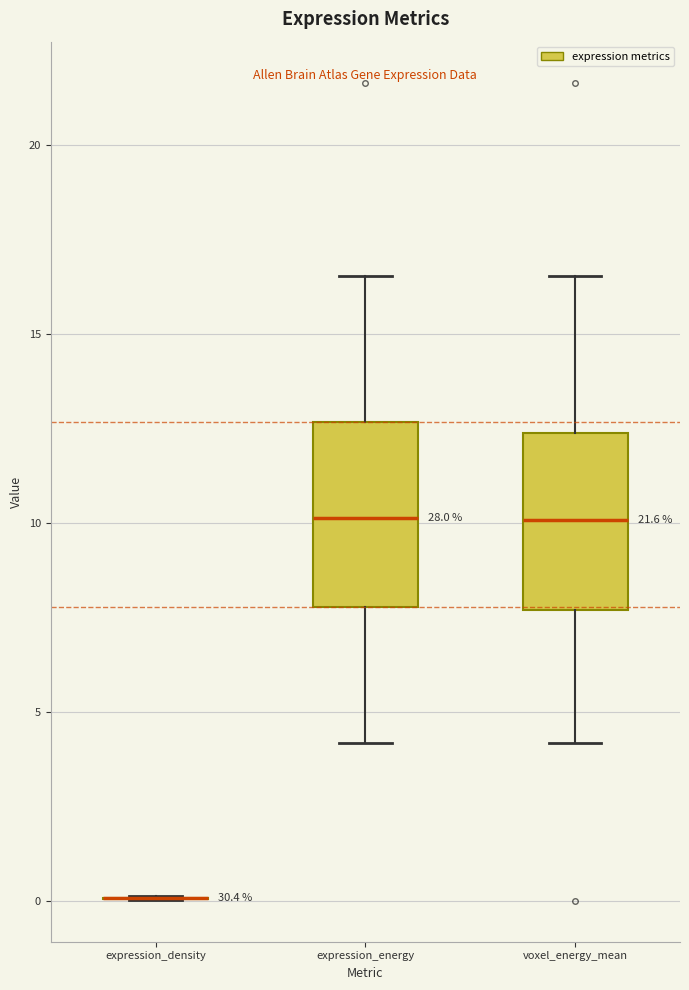

Reading left to right, transcribe this box plot: for each box, give where its median line is, the range the box spans, and where its two whiskers end, as read against the y-axis. The values are not printed on the chart, so give them approximately, as read against the axis.

expression_density: box collapsed to a line at 0.0, whiskers 0.0 to 0.0
expression_energy: median 10.0, box 8.0 to 12.5, whiskers 4.0 to 16.5
voxel_energy_mean: median 10.0, box 7.5 to 12.5, whiskers 4.0 to 16.5